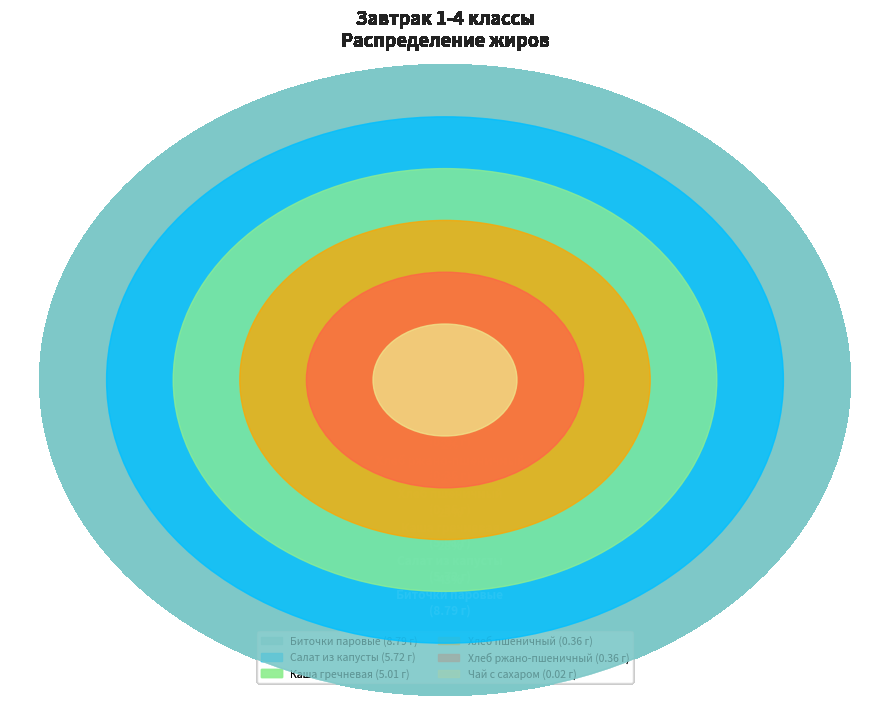

To the nearest percent, what is the difference between the Биточки паровые and Хлеб ржано-пшеничный slice percentages?

42%